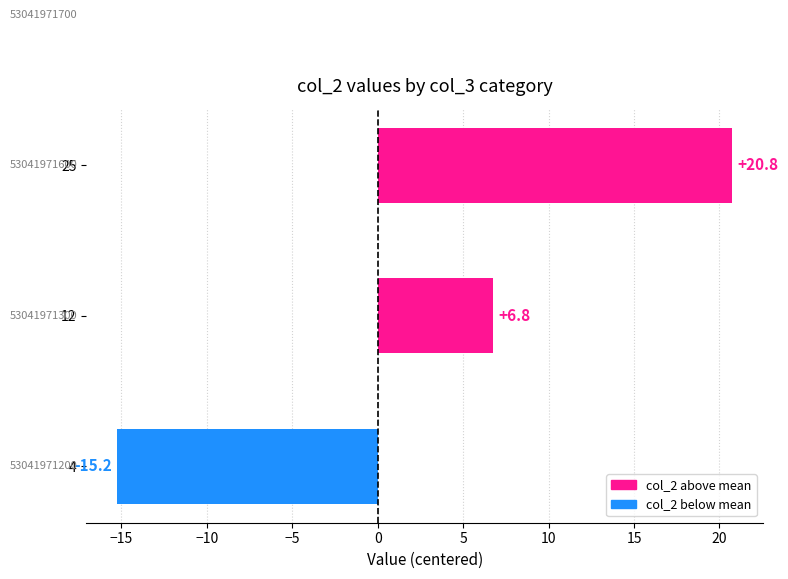

What is the difference between the second highest and minimum values?

22.0